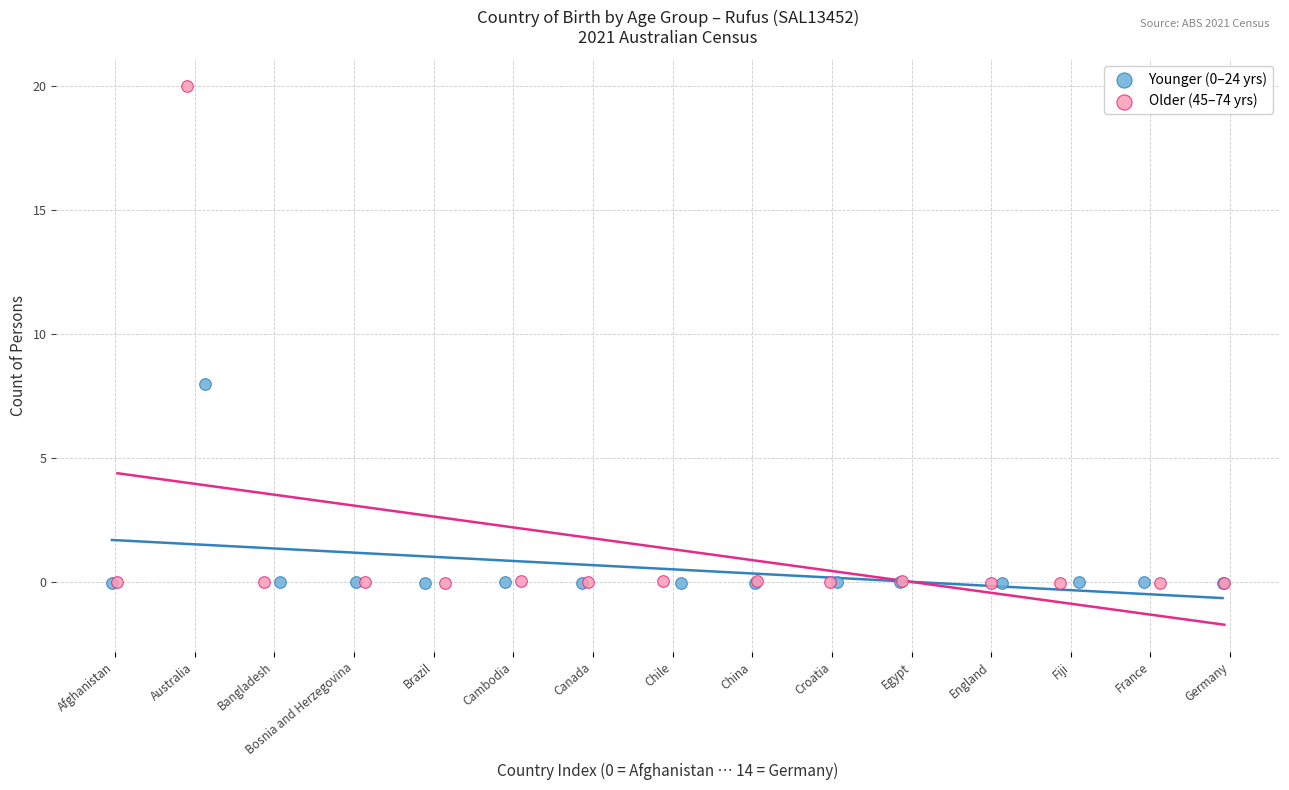

Which series contains the highest Y value?

Older (45–74 yrs)